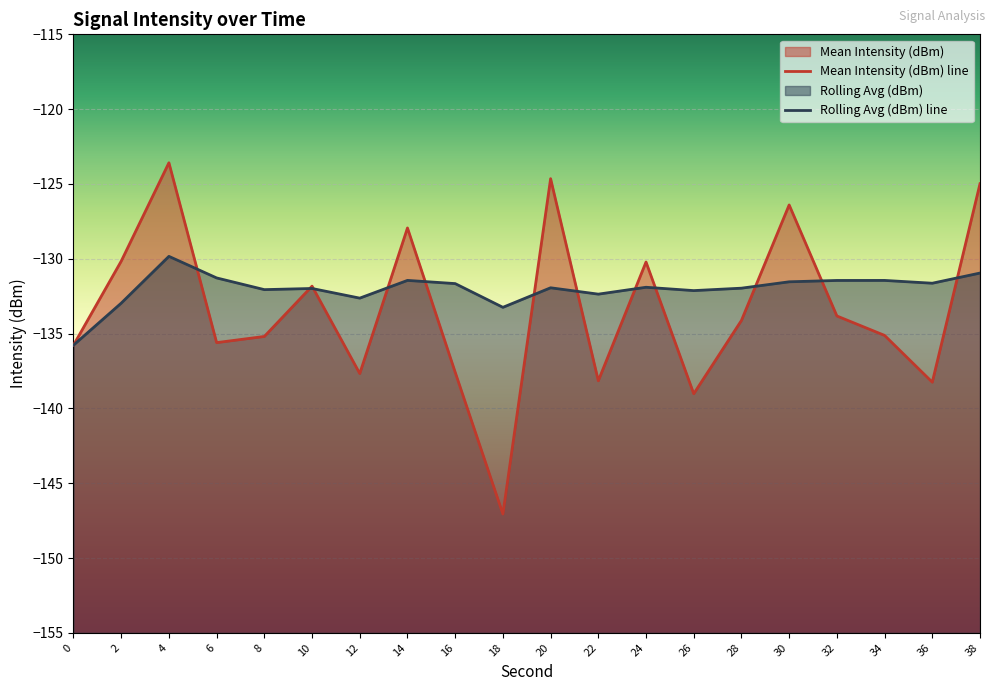

What is the approximate value of Mean Intensity (dBm) at 0?

-135.8